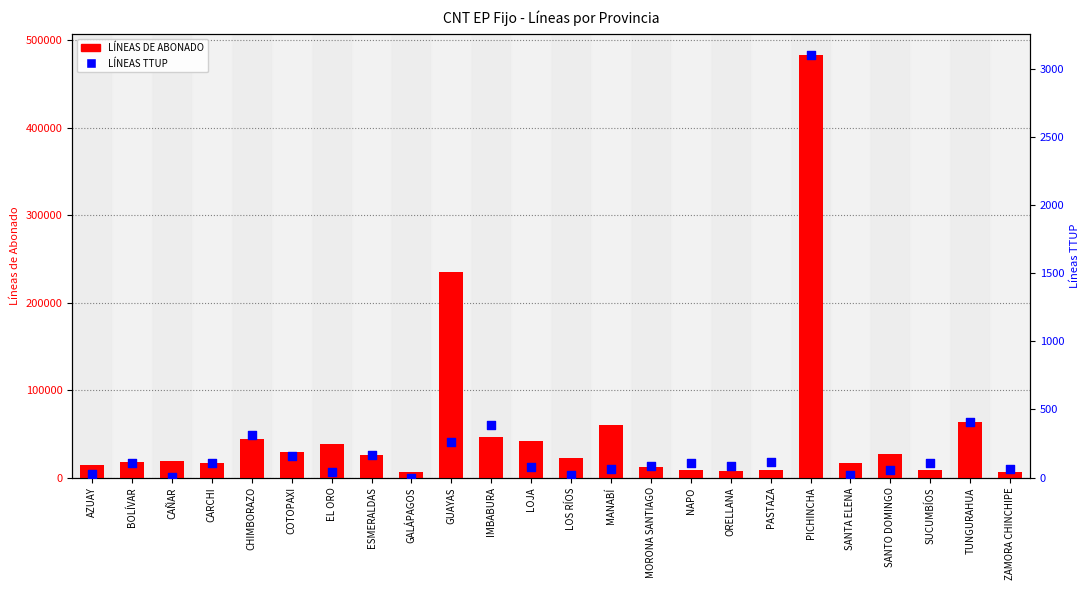

What is the total value across all series at NAPO?

8815